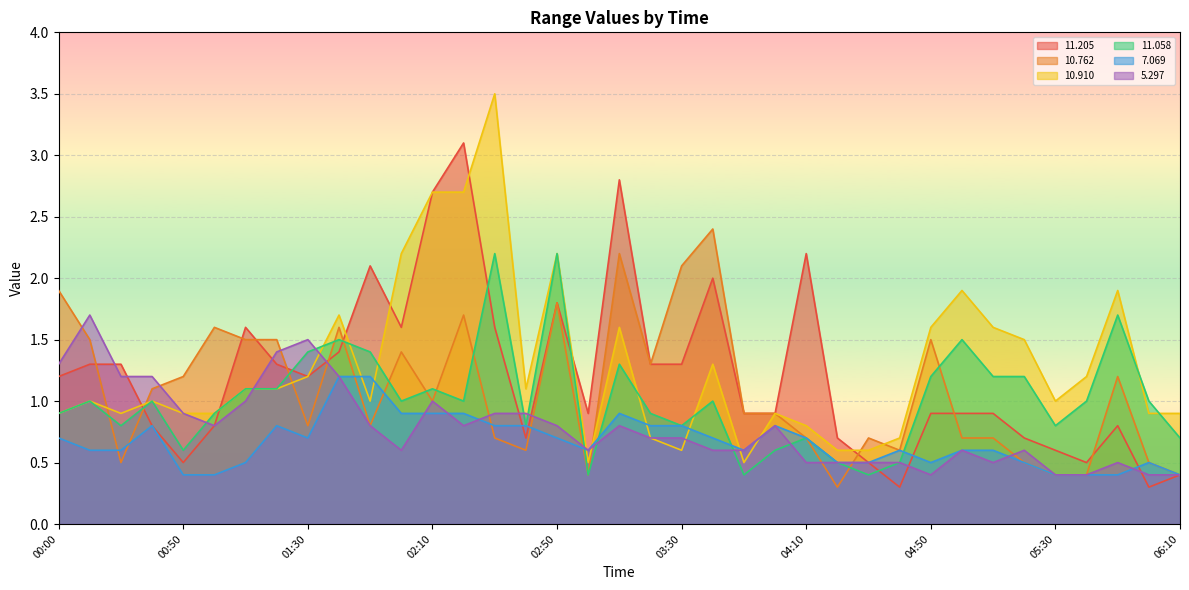

Which category has the highest value in the   7.069 series?

01:40